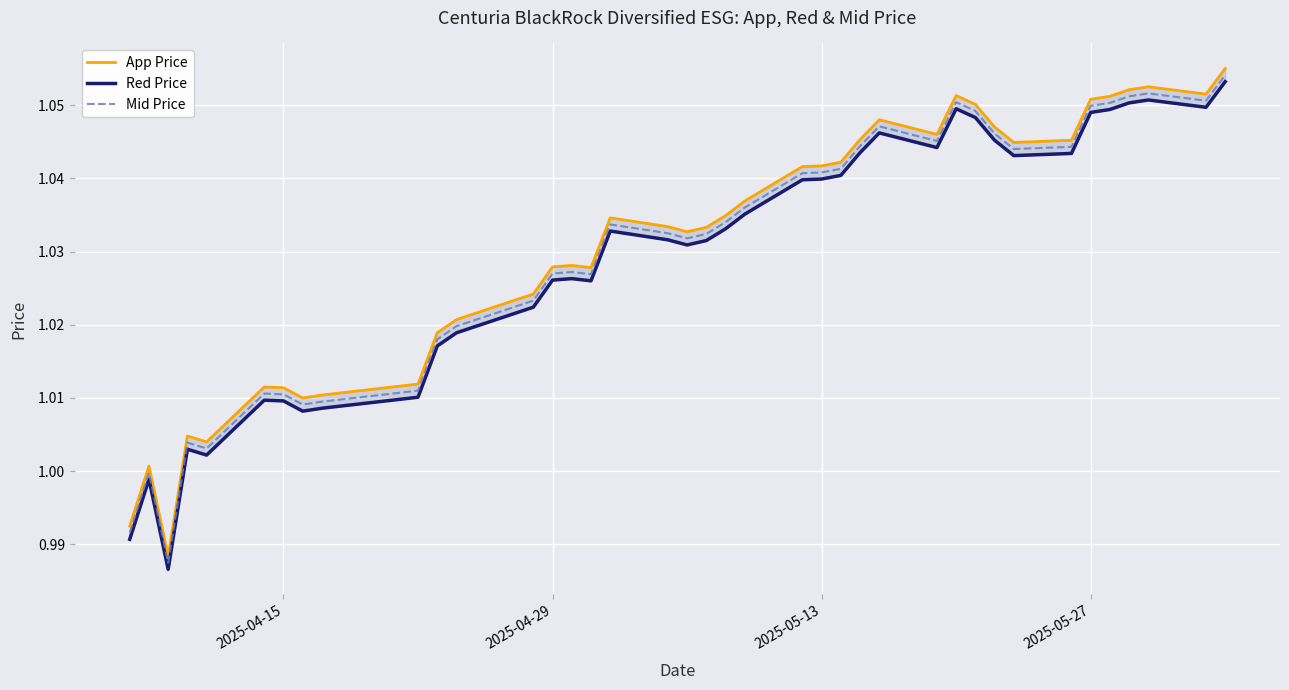

The value of Red Price at 18 is 1.5. True or false?

False